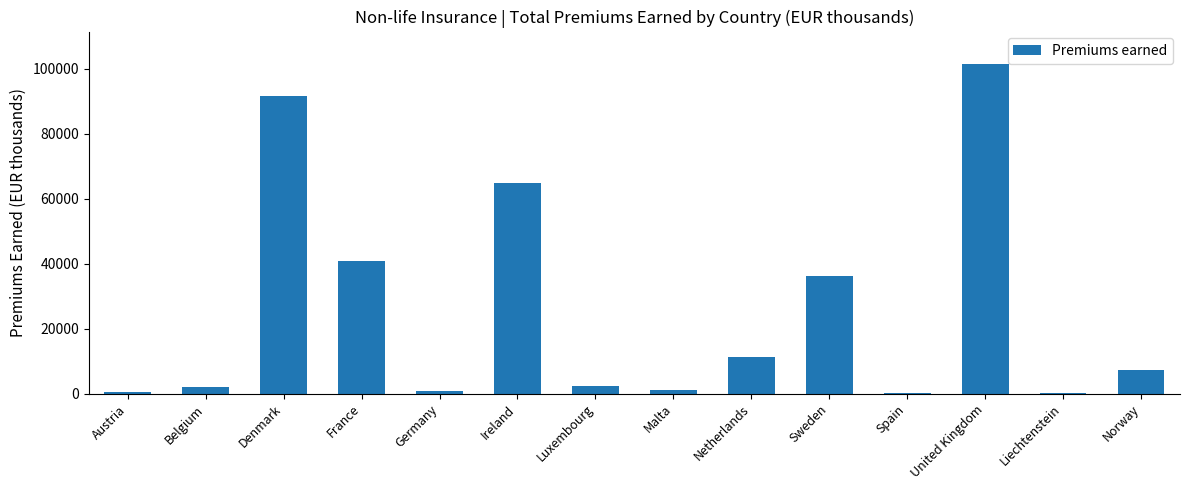

Between Netherlands and Malta, which is larger?

Netherlands